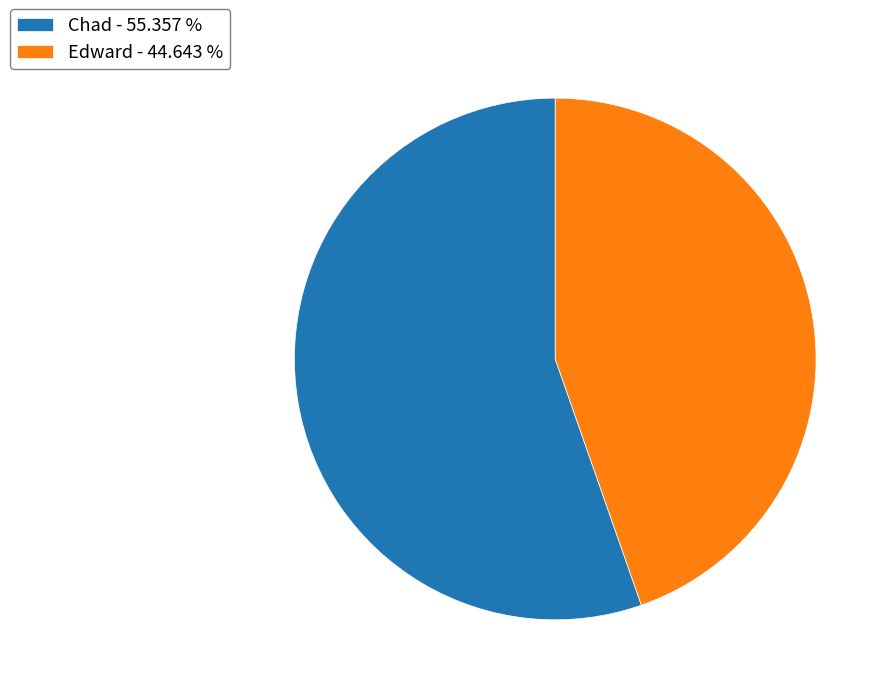

The Edward slice represents 45% of the pie. True or false?

True